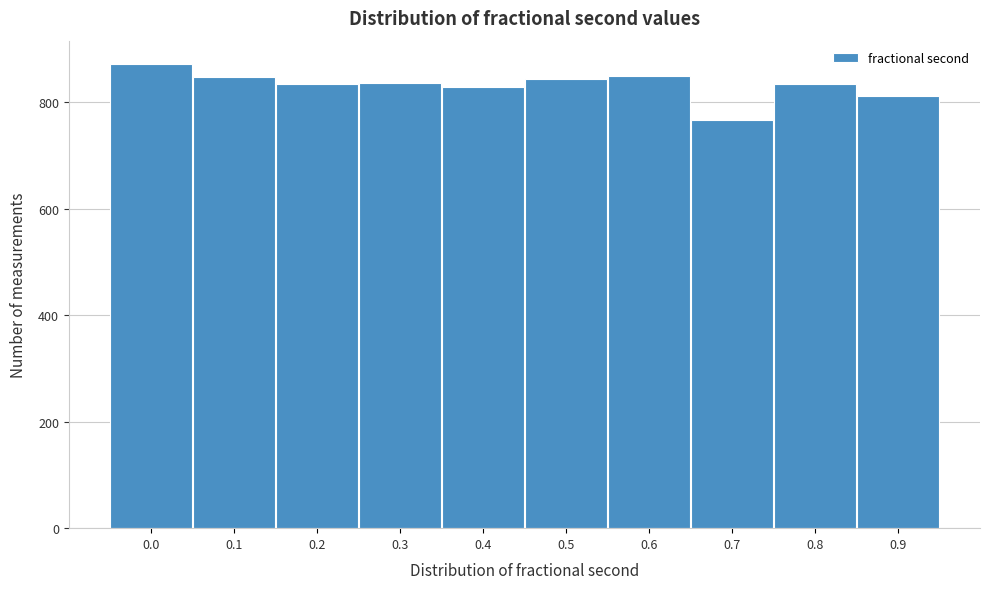

What is the approximate value at 0.3, to the nearest 50?

850